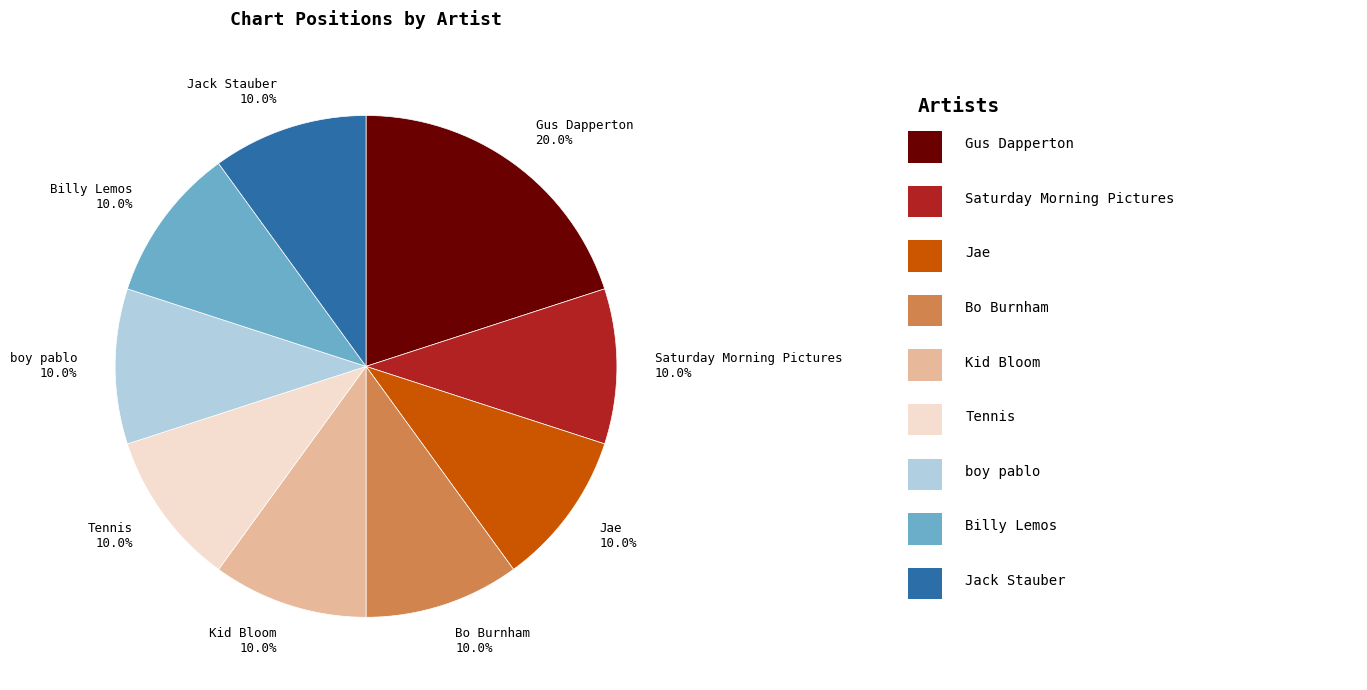

Does Kid Bloom account for over 50% of the chart?

No